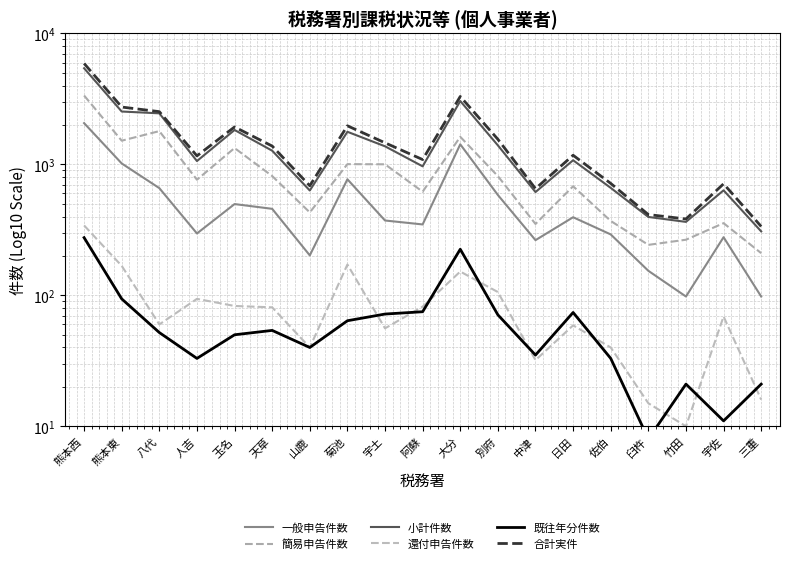

True or false: 小計件数 and 還付申告件数 cross at least once.

False